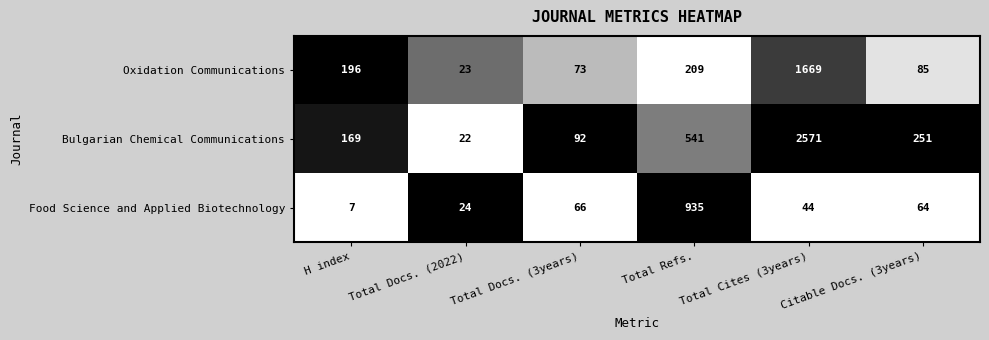

Which series has the largest total across all categories?

Bulgarian Chemical Communications